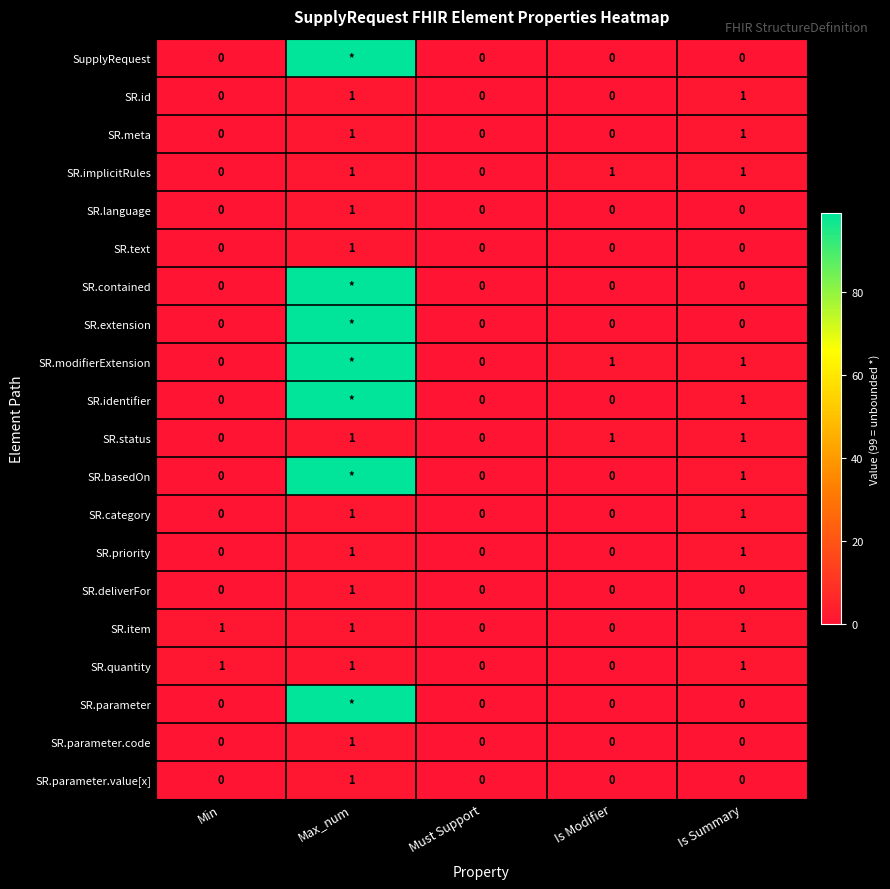

What is the sum of all SR.item values?

3